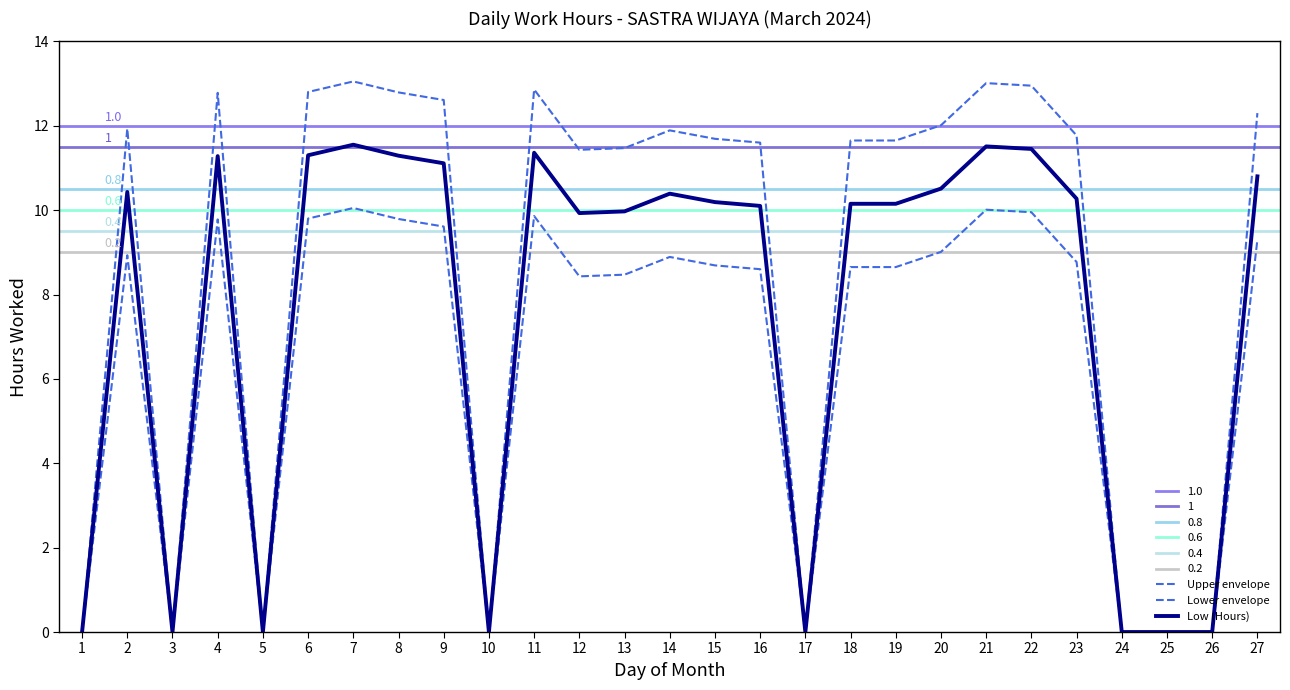

At which category is the sum across all series the highest?

7